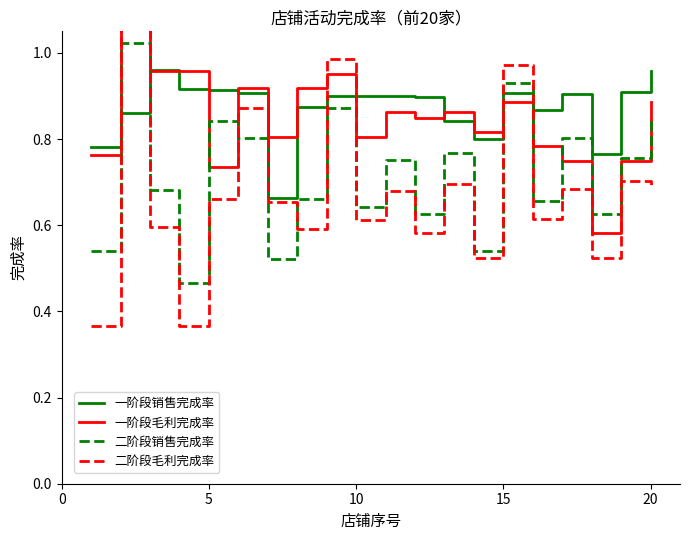

What is the difference between the second highest and minimum values in the 二阶段毛利完成率 series?

0.6